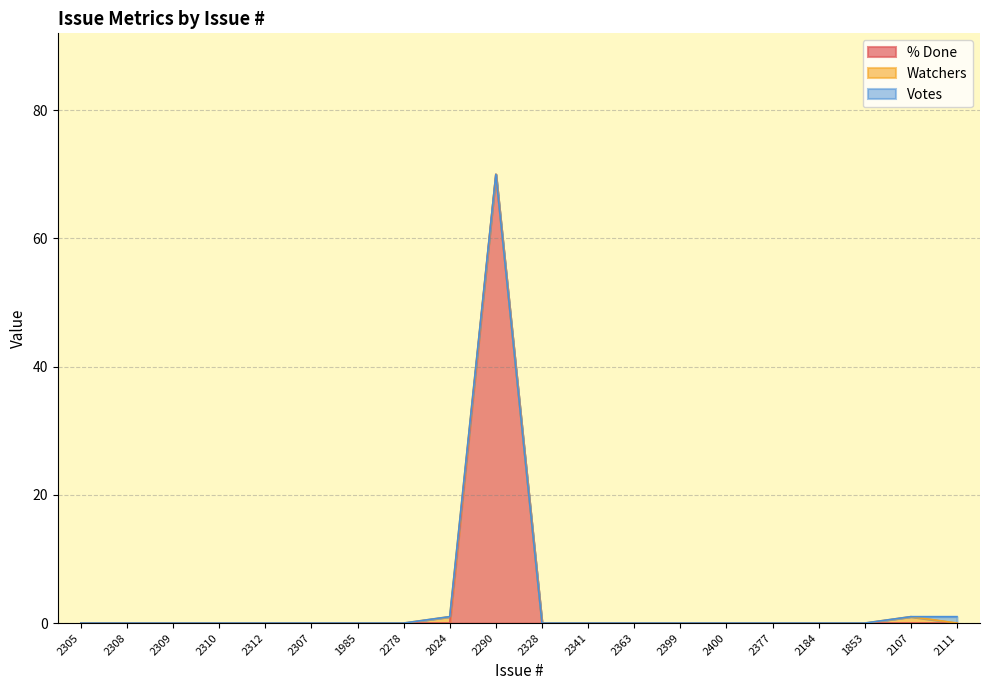

In % Done, how many points are higher than both neighbors (excluding endpoints)?

1